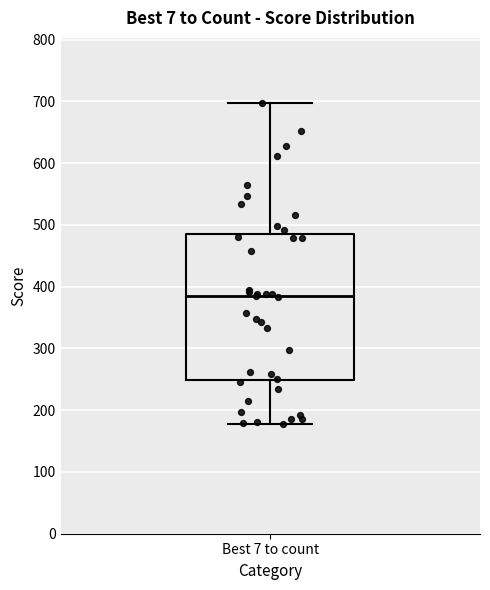

Where does the median line of the box for Best 7 to count sit on the y-axis? The values are not printed on the chart, so give them approximately, as read against the axis.

390